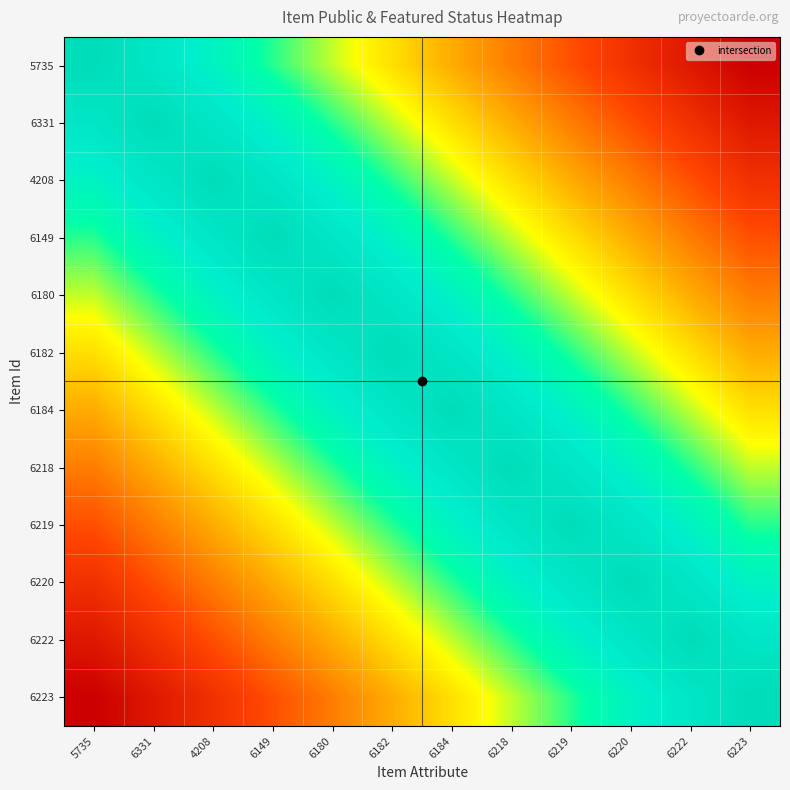

Reading right to left, what are all the values shown in this chart?

5735: 6223=0.0	6222=0.1	6220=0.2	6219=0.3	6218=0.4	6184=0.5	6182=0.5	6180=0.6	6149=0.7	4208=0.8	6331=0.9	5735=1.0
6331: 6223=0.1	6222=0.2	6220=0.3	6219=0.4	6218=0.5	6184=0.5	6182=0.6	6180=0.7	6149=0.8	4208=0.9	6331=1.0	5735=0.9
4208: 6223=0.2	6222=0.3	6220=0.4	6219=0.5	6218=0.5	6184=0.6	6182=0.7	6180=0.8	6149=0.9	4208=1.0	6331=0.9	5735=0.8
6149: 6223=0.3	6222=0.4	6220=0.5	6219=0.5	6218=0.6	6184=0.7	6182=0.8	6180=0.9	6149=1.0	4208=0.9	6331=0.8	5735=0.7
6180: 6223=0.4	6222=0.5	6220=0.5	6219=0.6	6218=0.7	6184=0.8	6182=0.9	6180=1.0	6149=0.9	4208=0.8	6331=0.7	5735=0.6
6182: 6223=0.5	6222=0.5	6220=0.6	6219=0.7	6218=0.8	6184=0.9	6182=1.0	6180=0.9	6149=0.8	4208=0.7	6331=0.6	5735=0.5
6184: 6223=0.5	6222=0.6	6220=0.7	6219=0.8	6218=0.9	6184=1.0	6182=0.9	6180=0.8	6149=0.7	4208=0.6	6331=0.5	5735=0.5
6218: 6223=0.6	6222=0.7	6220=0.8	6219=0.9	6218=1.0	6184=0.9	6182=0.8	6180=0.7	6149=0.6	4208=0.5	6331=0.5	5735=0.4
6219: 6223=0.7	6222=0.8	6220=0.9	6219=1.0	6218=0.9	6184=0.8	6182=0.7	6180=0.6	6149=0.5	4208=0.5	6331=0.4	5735=0.3
6220: 6223=0.8	6222=0.9	6220=1.0	6219=0.9	6218=0.8	6184=0.7	6182=0.6	6180=0.5	6149=0.5	4208=0.4	6331=0.3	5735=0.2
6222: 6223=0.9	6222=1.0	6220=0.9	6219=0.8	6218=0.7	6184=0.6	6182=0.5	6180=0.5	6149=0.4	4208=0.3	6331=0.2	5735=0.1
6223: 6223=1.0	6222=0.9	6220=0.8	6219=0.7	6218=0.6	6184=0.5	6182=0.5	6180=0.4	6149=0.3	4208=0.2	6331=0.1	5735=0.0